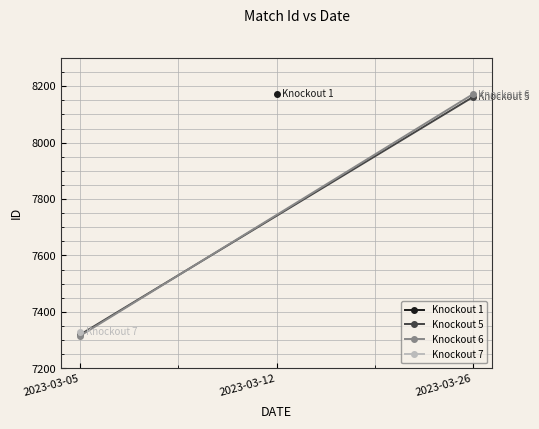

Between 2023-03-05 and 2023-03-26, which is larger?

2023-03-26